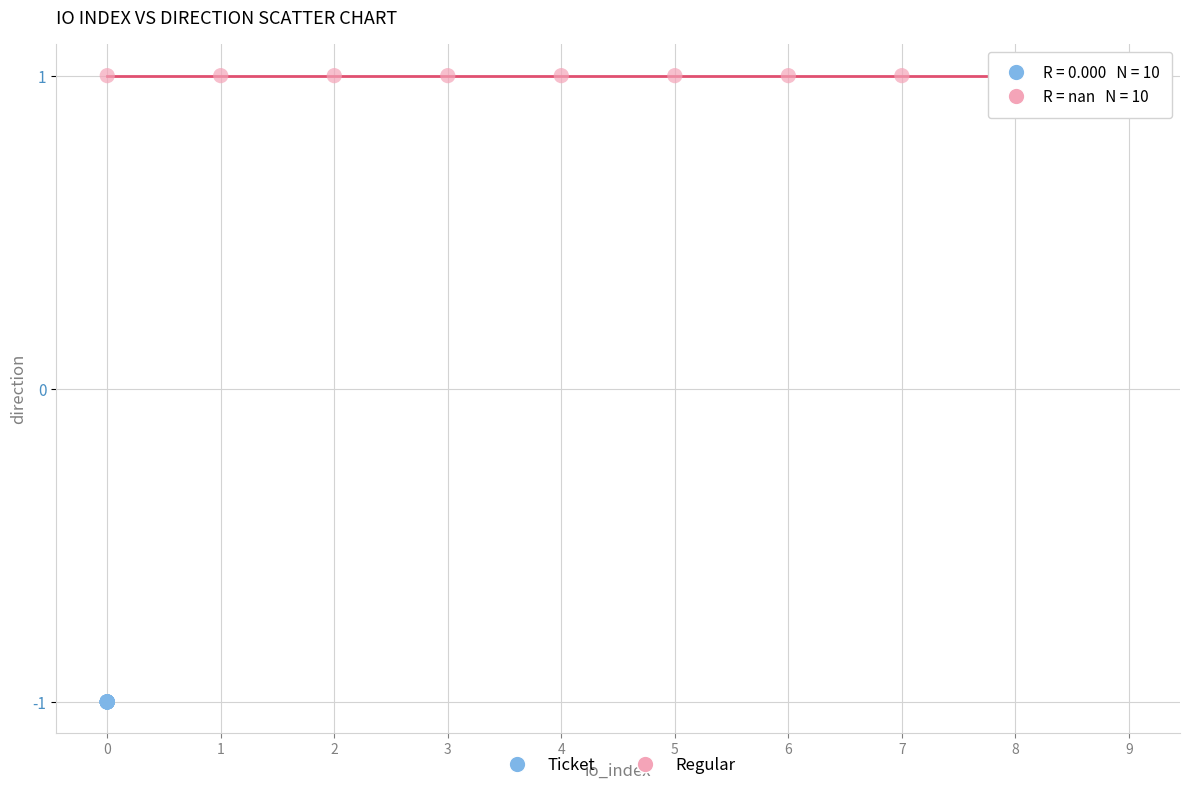

Which series reaches the maximum Y coordinate?

Regular